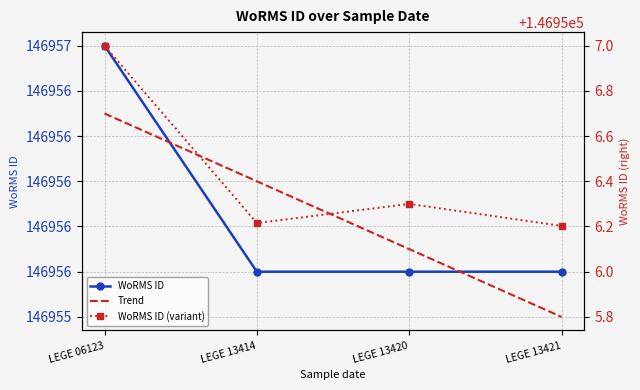

How many values are between 146956 and 146957?

4